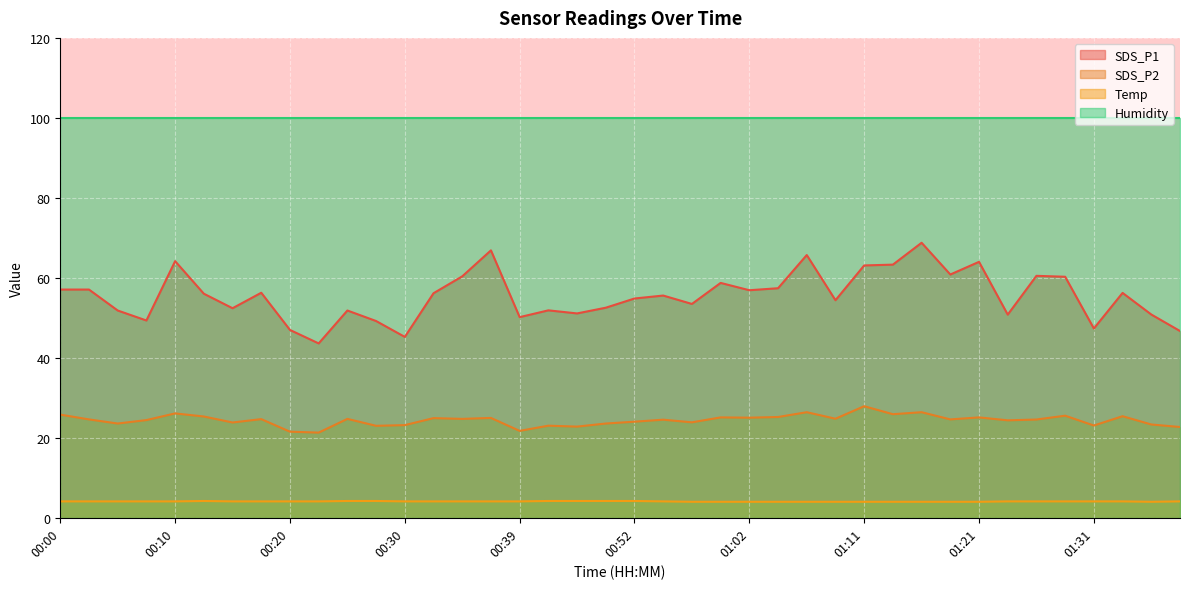

What position from the right is 01:09?

13